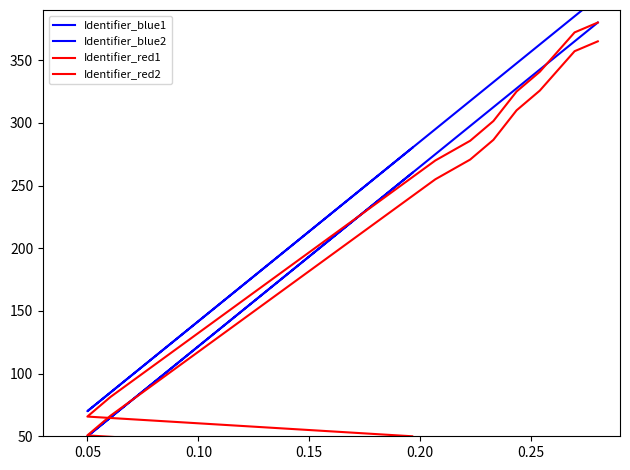

How many lines are shown in the chart?

4